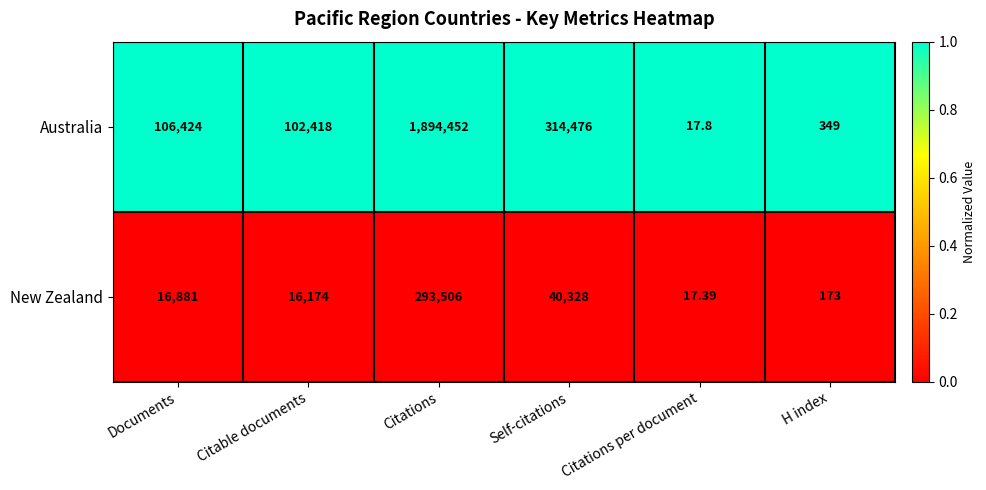

What is the total value across all series at Citations?

2187958.0